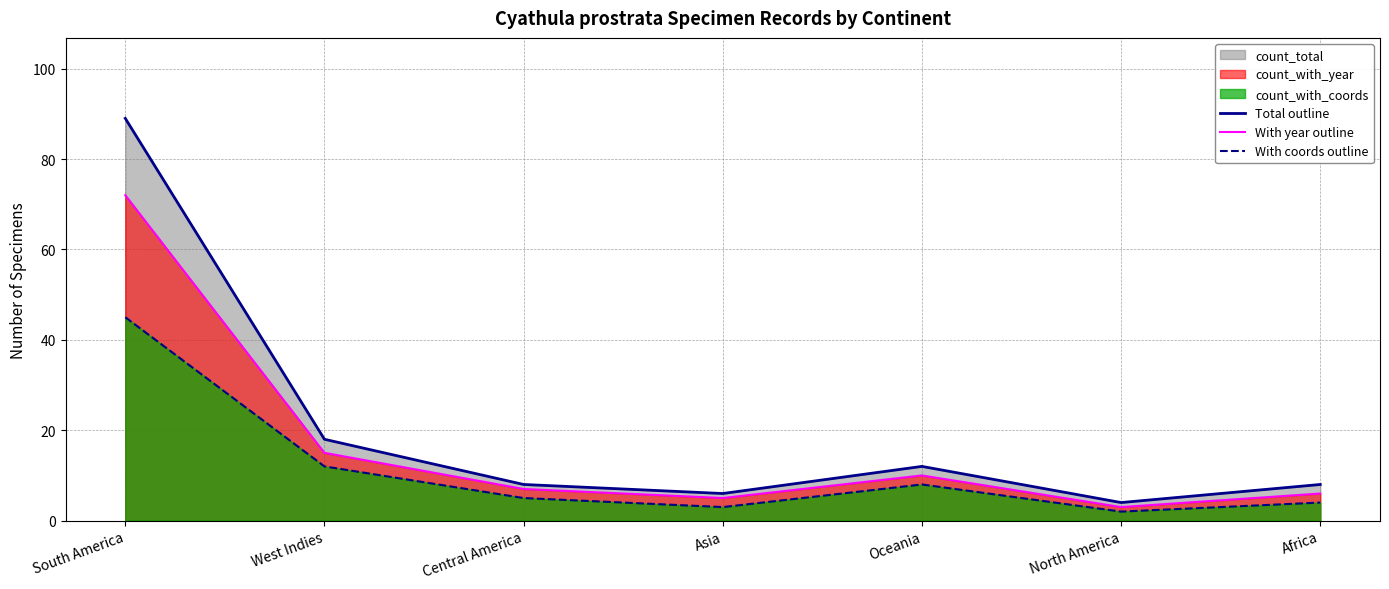

Which series has the largest total across all categories?

Total outline